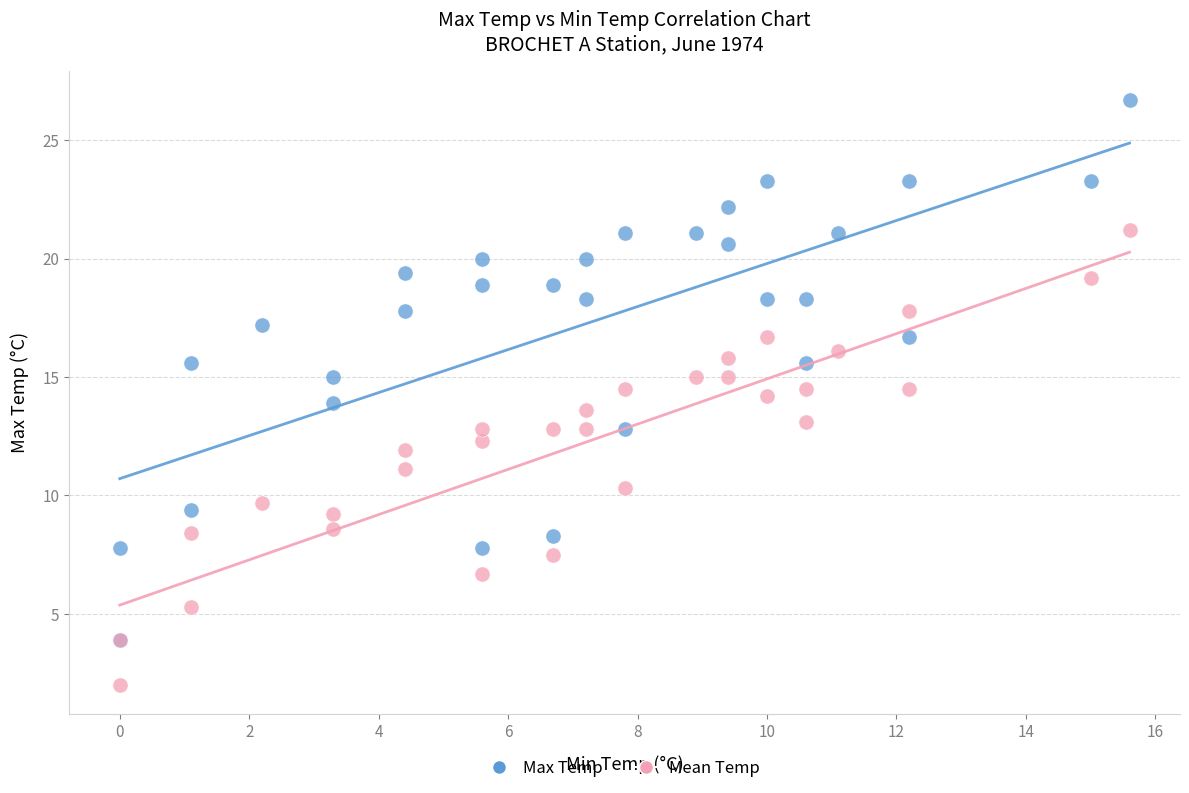

Which series has the largest Y range (max minus min)?

Max Temp